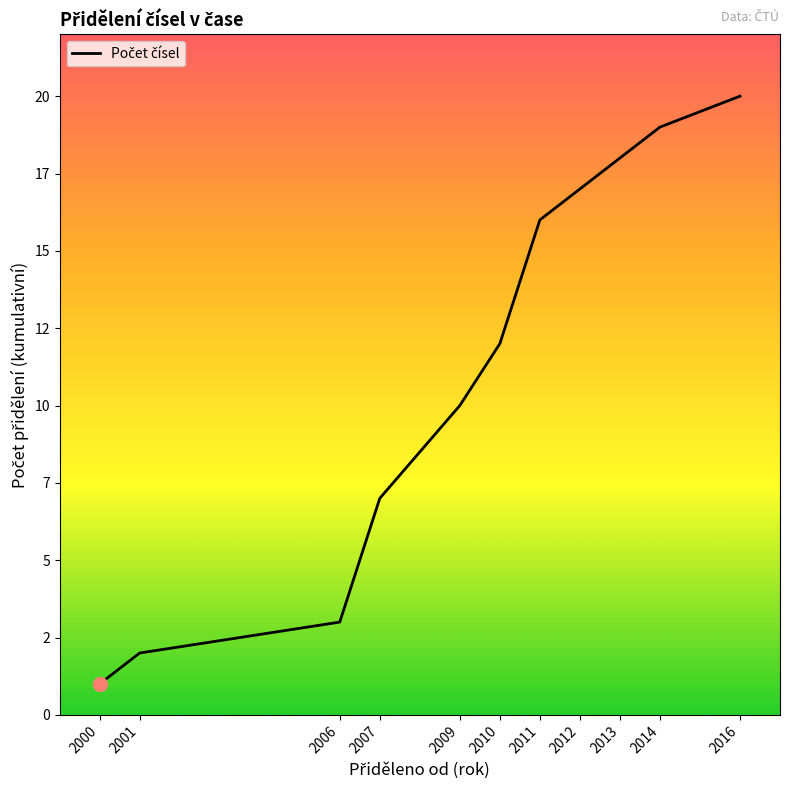

The value at 2006 is 5. True or false?

False